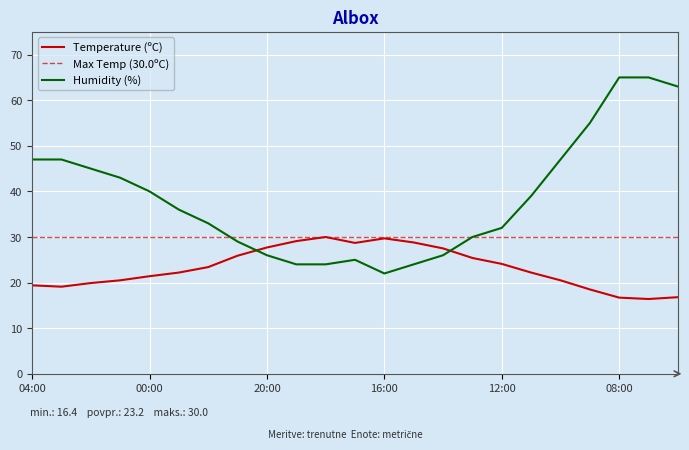

How many data points in Temperature (ºC) are above 22?

13